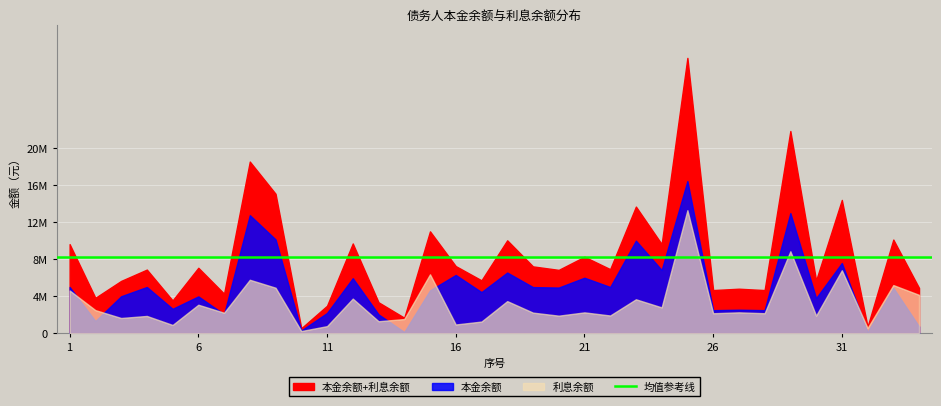

What is the difference between the maximum and minimum values in the 本金余额 series?

16285129.9